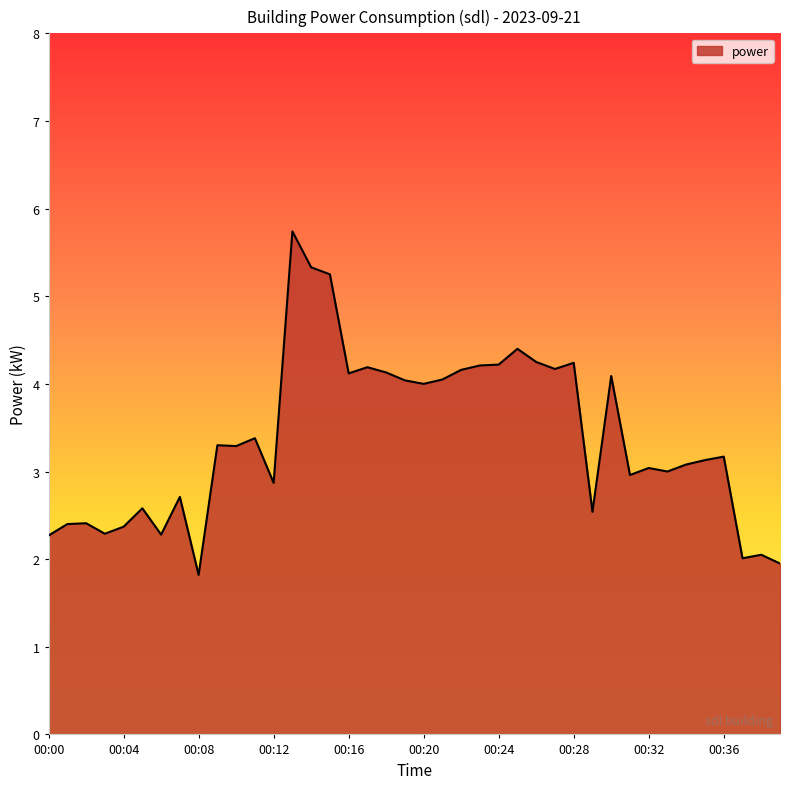

What is the greatest value displayed?

5.7